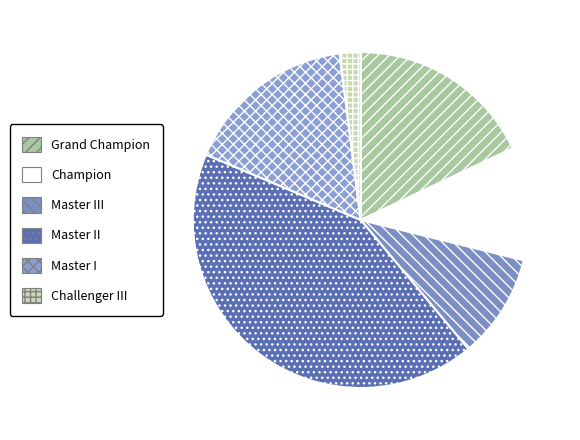

Does Champion account for over 50% of the chart?

No